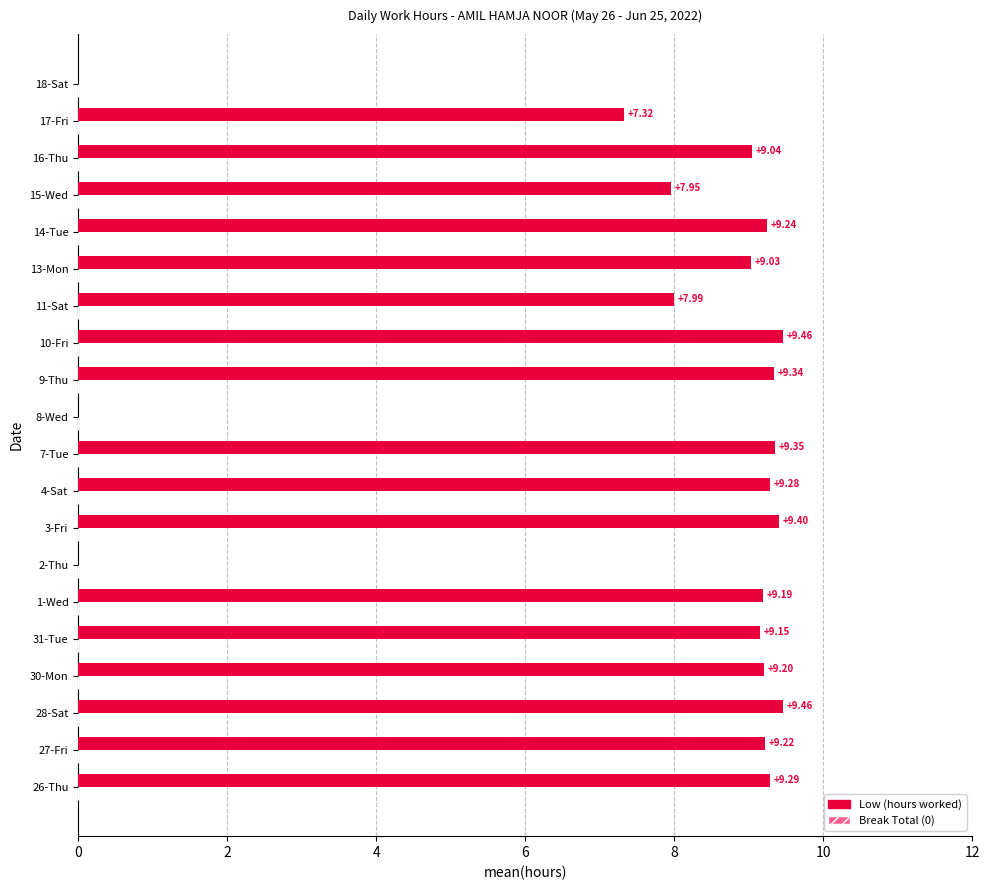

What is the ratio of the value at 10-Fri to the value at 14-Tue?

1.0